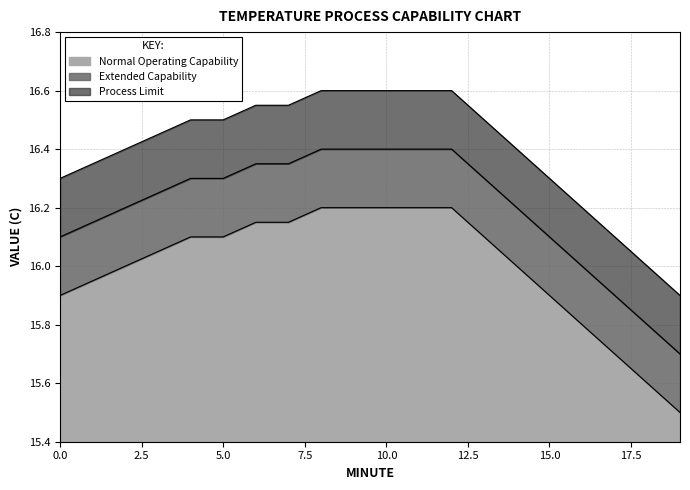

Rank the series at 4 from highest to lowest value.

Process Limit, Extended Capability, Normal Operating Capability